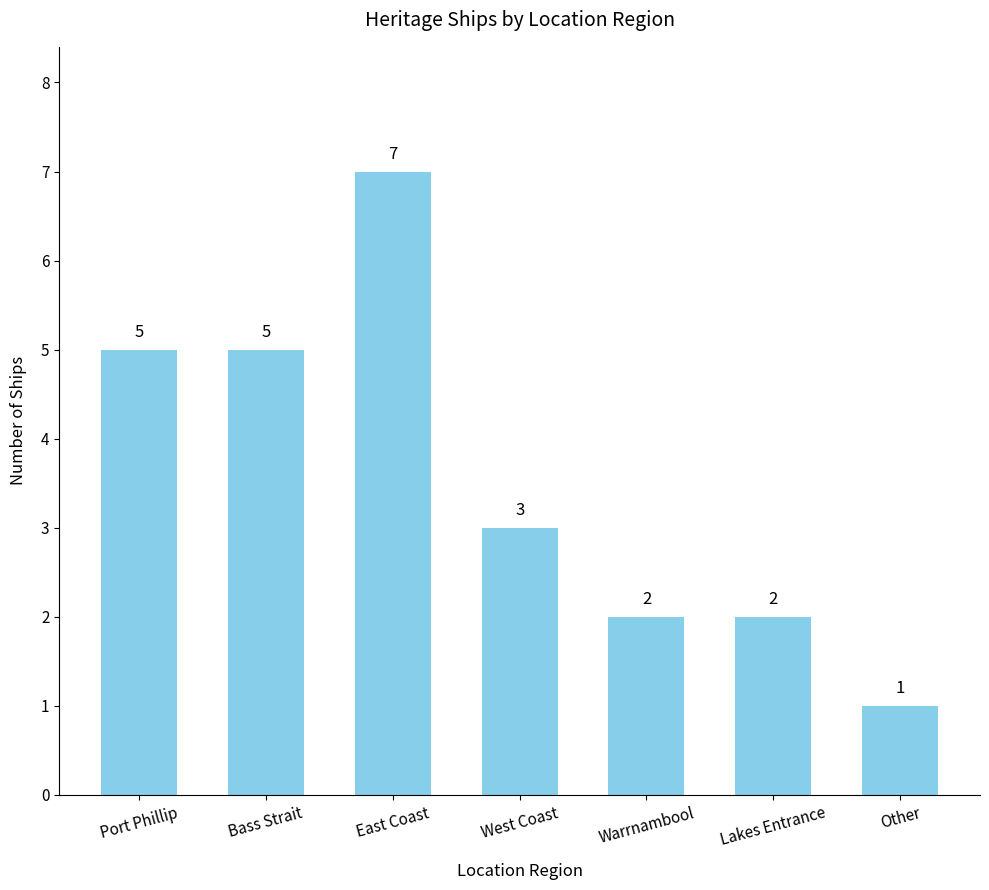

What is the change in value from West Coast to Other?

-2